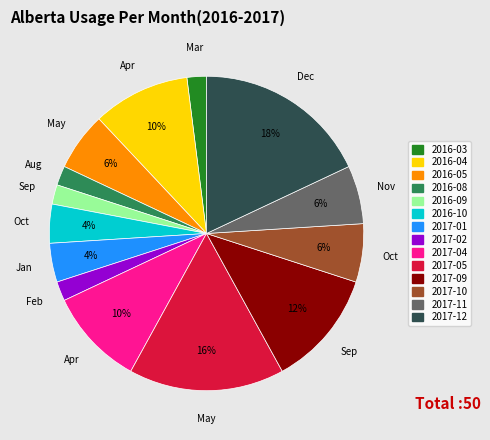

How many segments does this pie chart have?

14